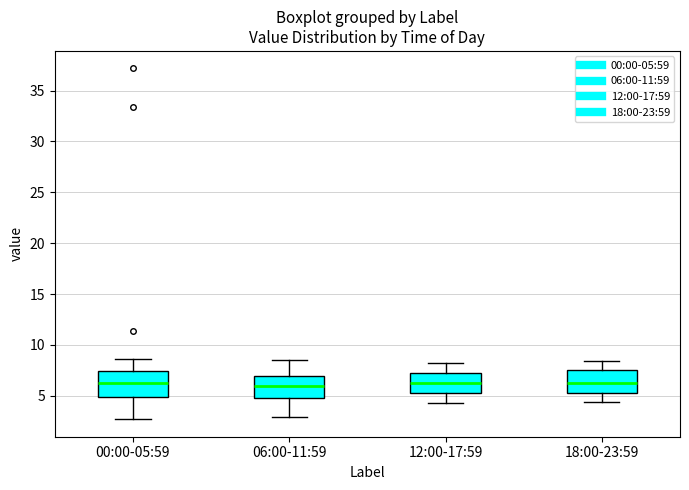

Reading left to right, read every box against the y-axis: the position of its median line, the range the box covers, and the ends of its whiskers. The values are not printed on the chart, so give them approximately, as read against the axis.

00:00-05:59: median 6.0, box 5.0 to 7.5, whiskers 2.5 to 8.5
06:00-11:59: median 6.0, box 5.0 to 7.0, whiskers 3.0 to 8.5
12:00-17:59: median 6.0, box 5.5 to 7.0, whiskers 4.5 to 8.0
18:00-23:59: median 6.0, box 5.0 to 7.5, whiskers 4.5 to 8.5